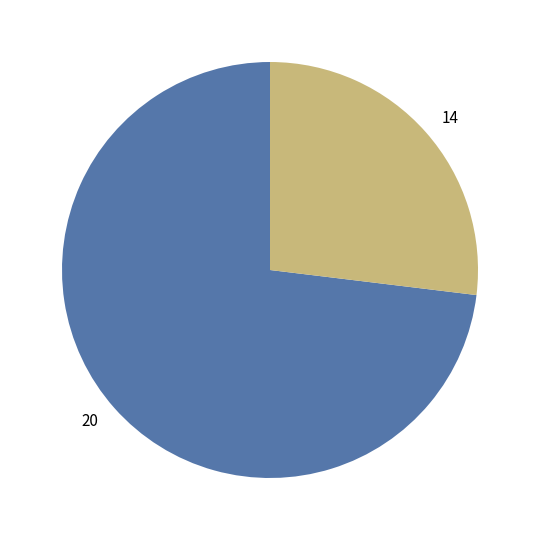

Which has a higher value, 14 or 20?

20